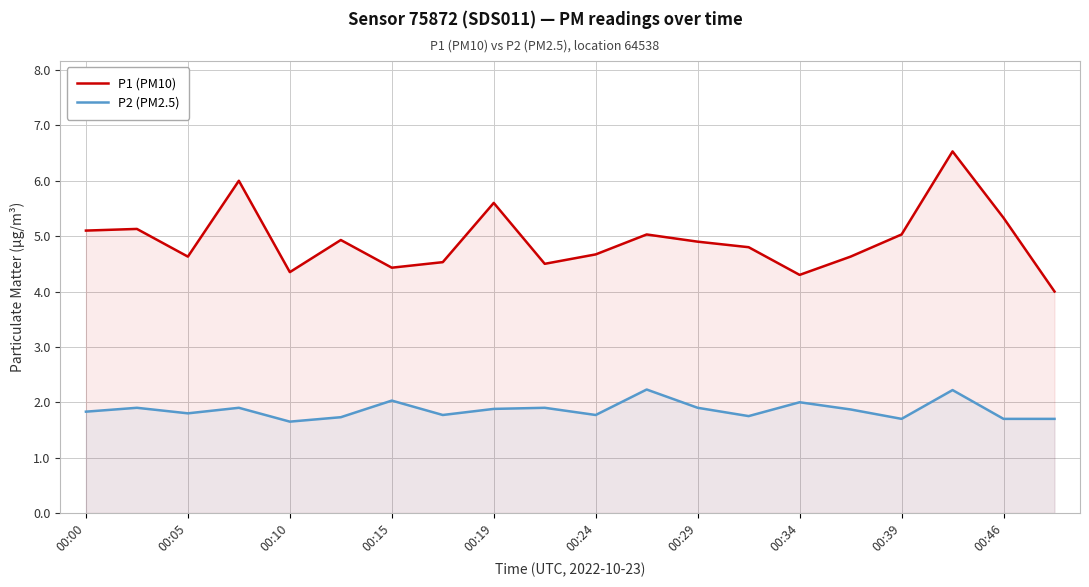

True or false: P1 (PM10) and P2 (PM2.5) cross at least once.

False